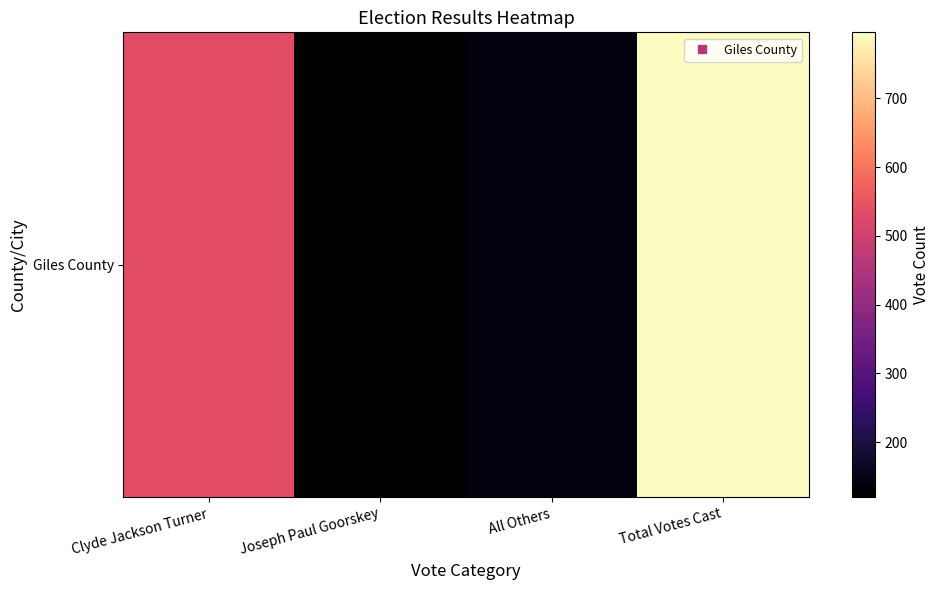

Rank the categories by value from lowest to highest.

Joseph Paul Goorskey, All Others, Clyde Jackson Turner, Total Votes Cast